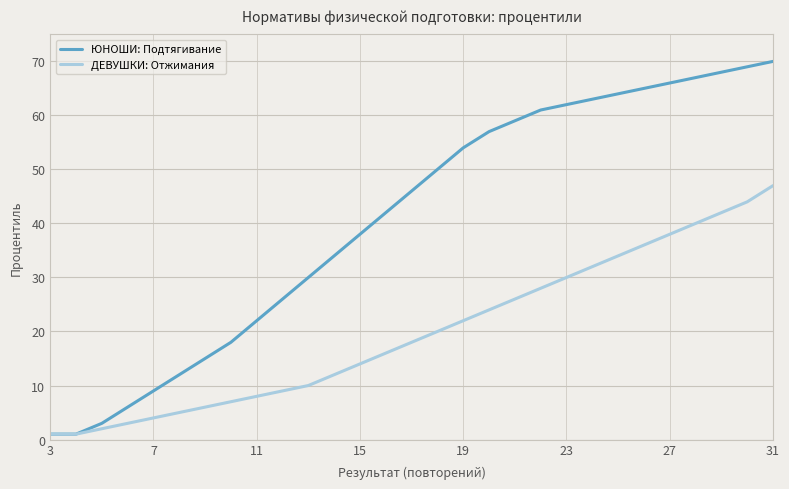

Reading right to left, extract all data points from this chart.

ЮНОШИ: Подтягивание: 70	69	68	67	66	65	64	63	62	61	59	57	54	50	46	42	38	34	30	26	22	18	15	12	9	6	3	1	1
ДЕВУШКИ: Отжимания: 47	44	42	40	38	36	34	32	30	28	26	24	22	20	18	16	14	12	10	9	8	7	6	5	4	3	2	1	1